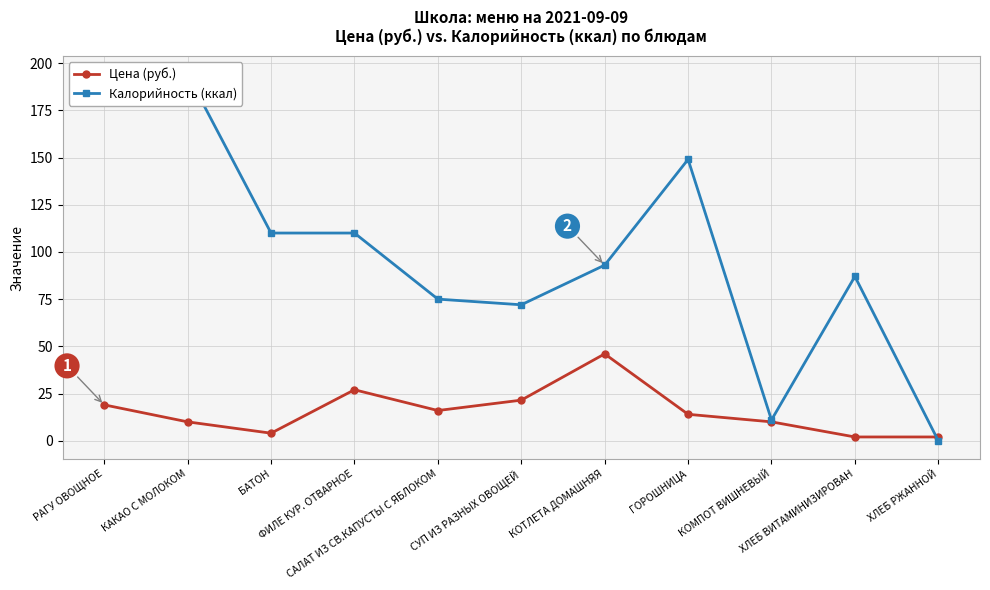

How many categories are shown in the chart?

11